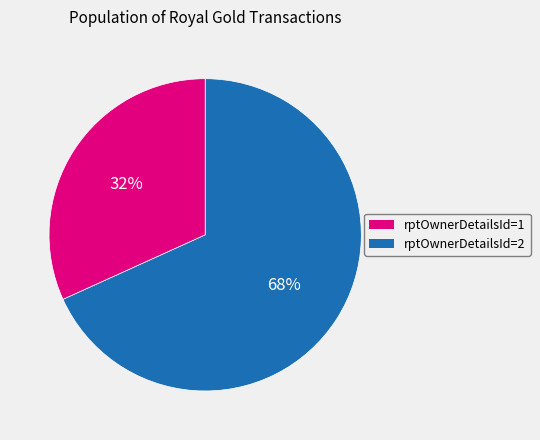

Which slice represents more than half of the pie?

rptOwnerDetailsId=1